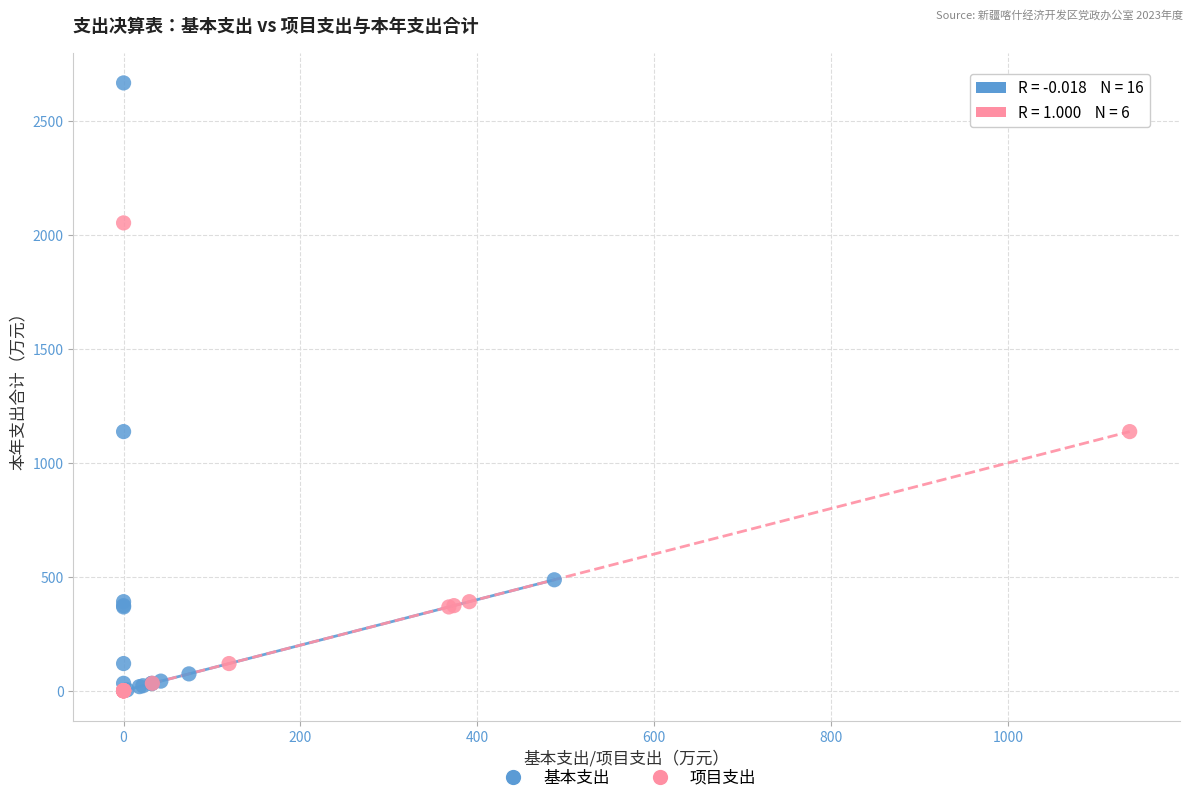

Which series reaches the maximum Y coordinate?

基本支出